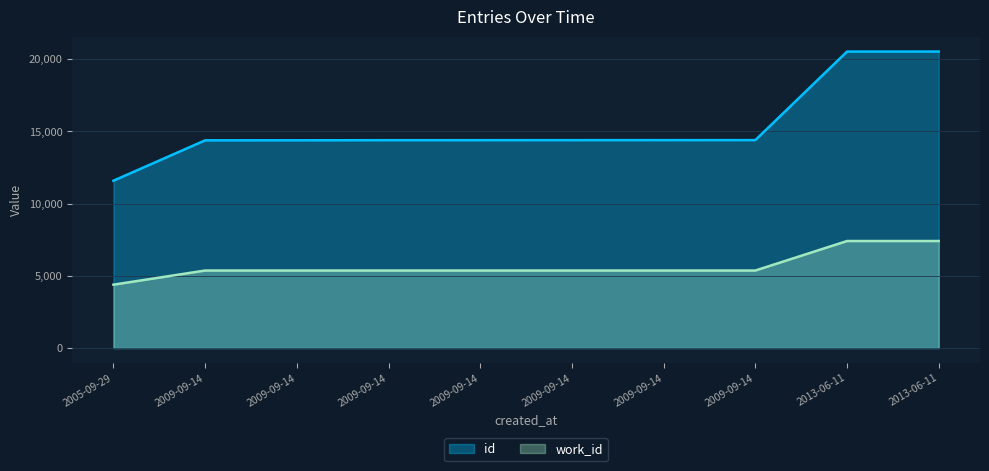

What is the sum of the id values at 2013-06-11 and 2009-09-14?

34912